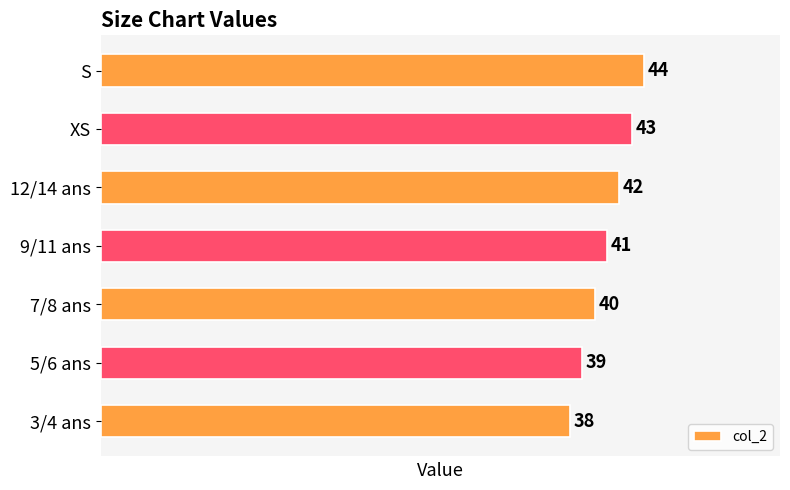

Is it true that the value at S is 44?

True